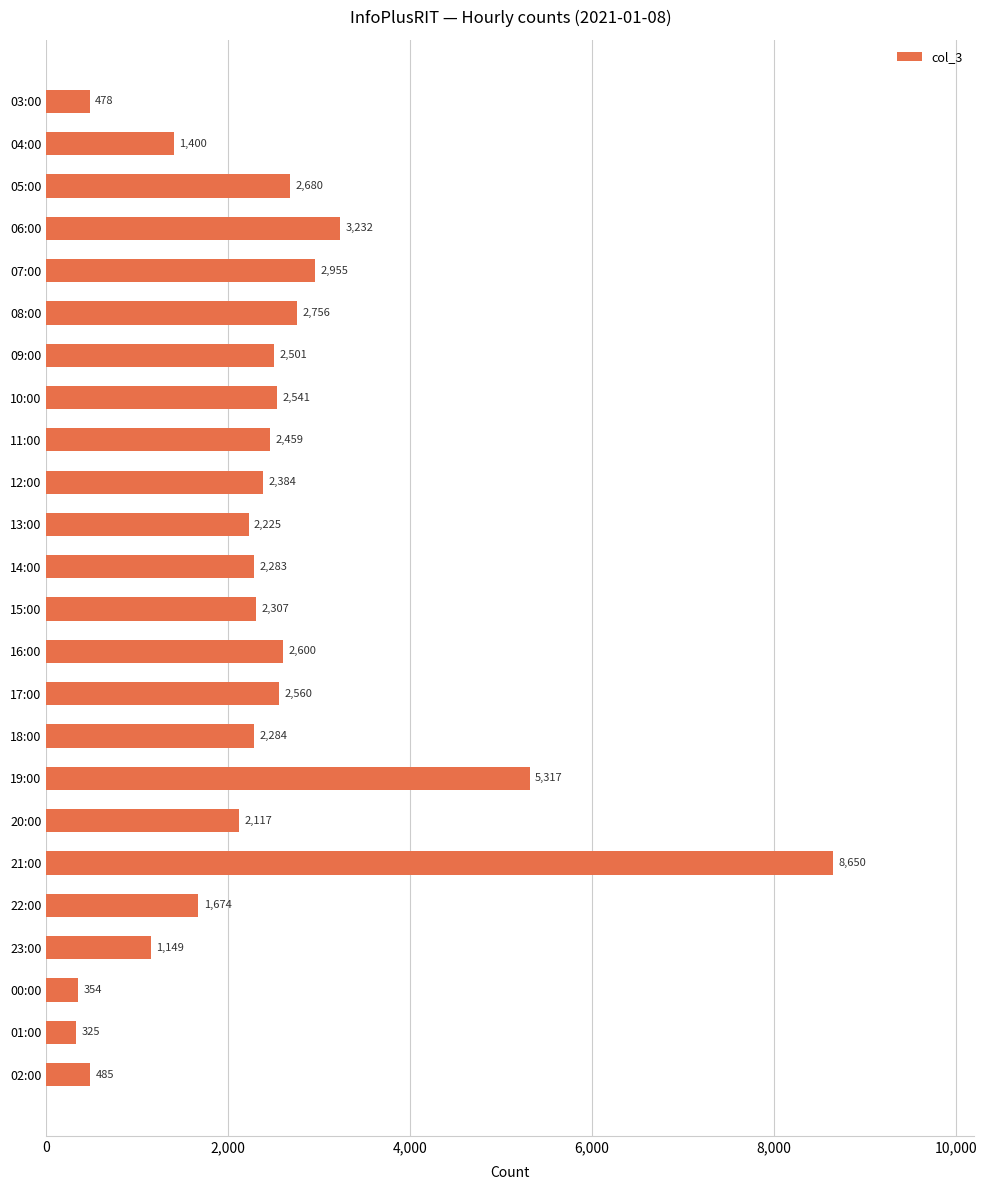

What position from the bottom is 03:00?

24